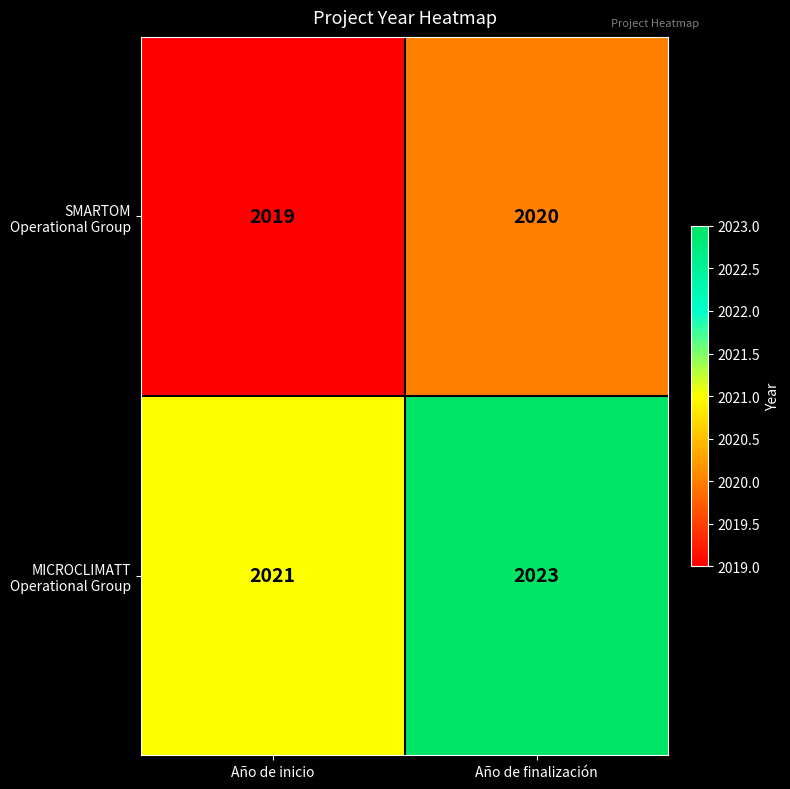

What is the total value across all series at Año de inicio?

4040